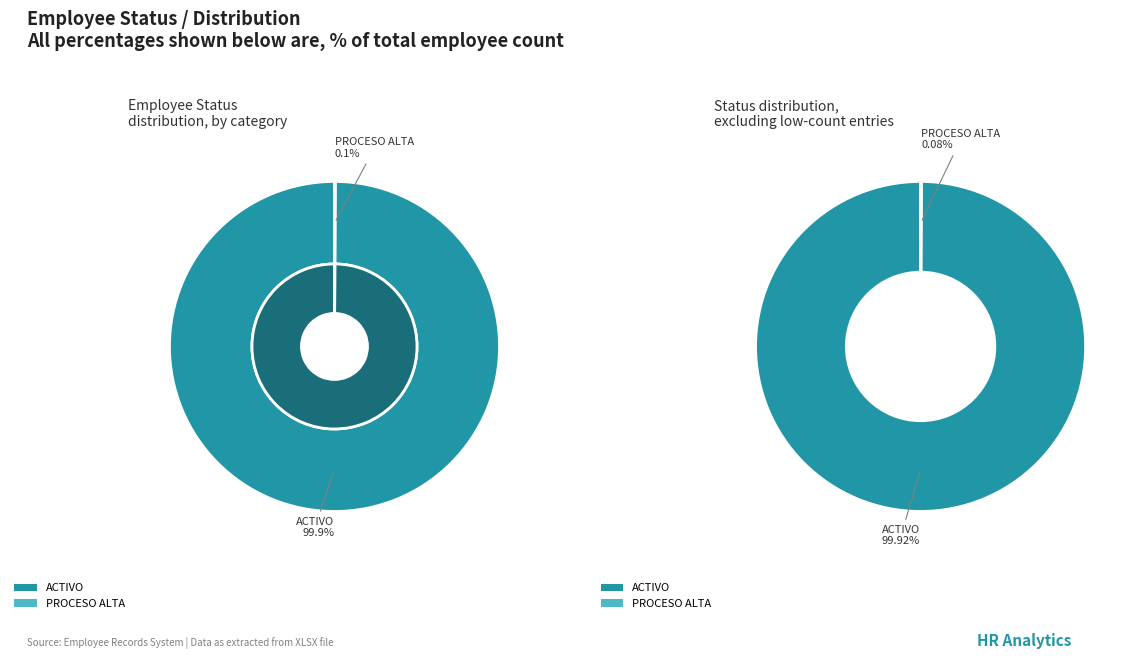

Which category has the smallest portion of the pie?

PROCESO ALTA